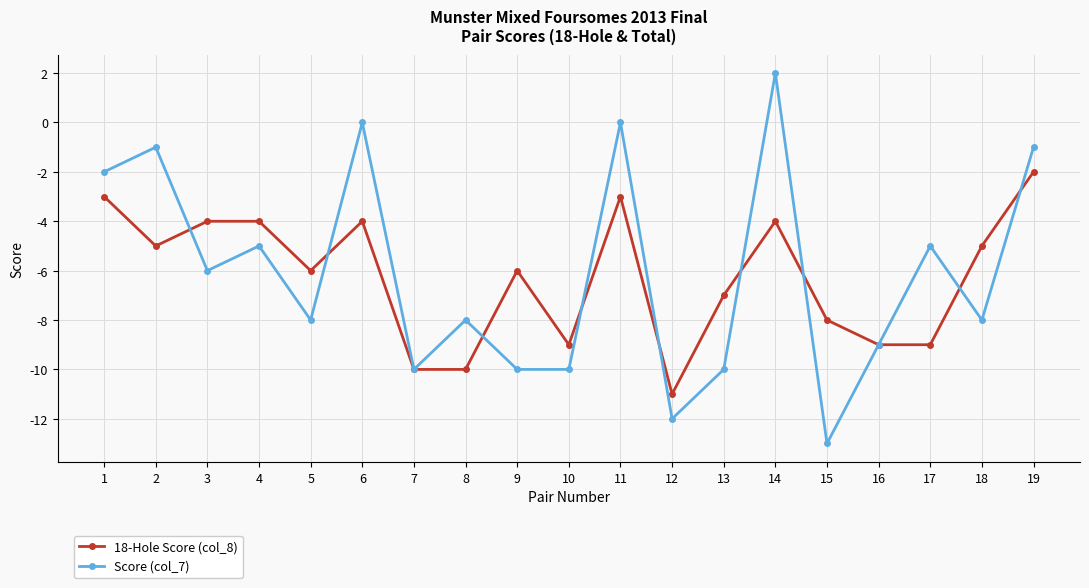

What is the difference between the 18-Hole Score (col_8) values at 9 and 19?

4